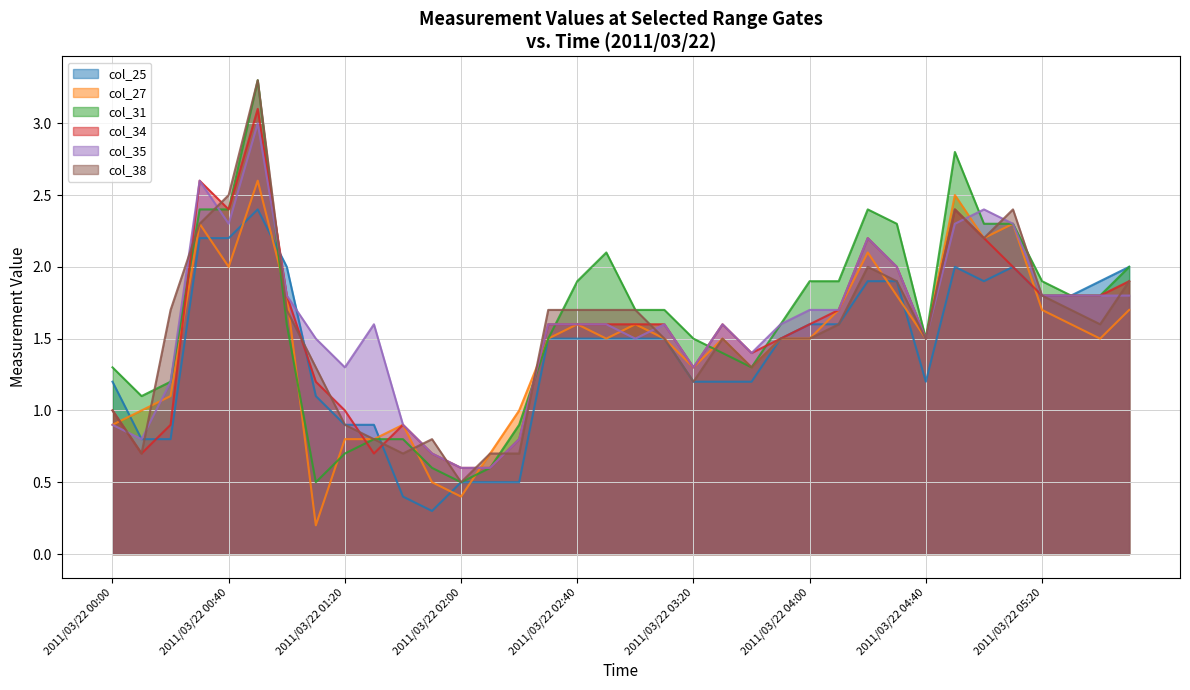

How many intersections are there between col_38 and col_31?

10